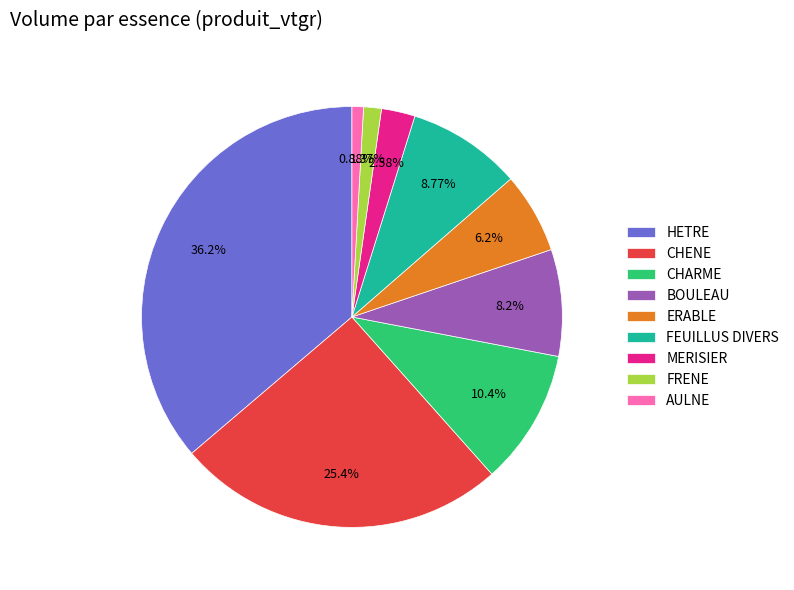

Which slice is the largest?

HETRE